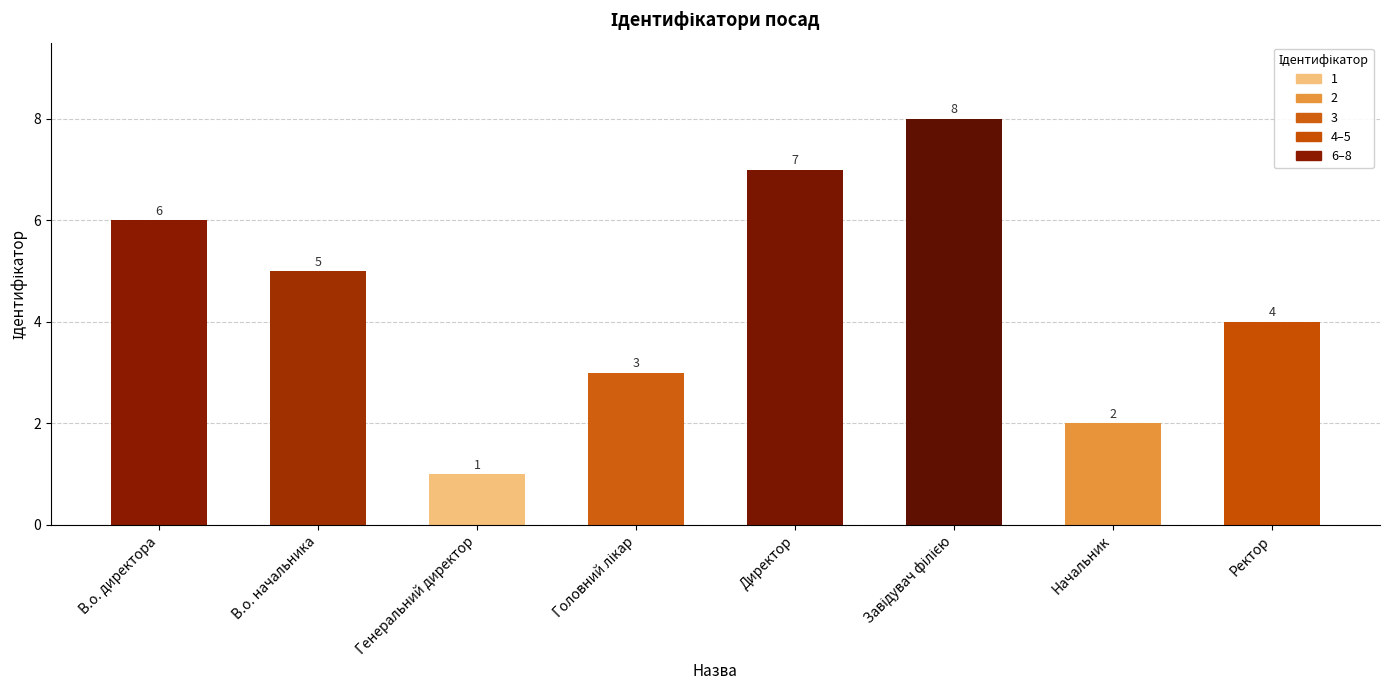

What is the value of the 1st bar from the left?

6